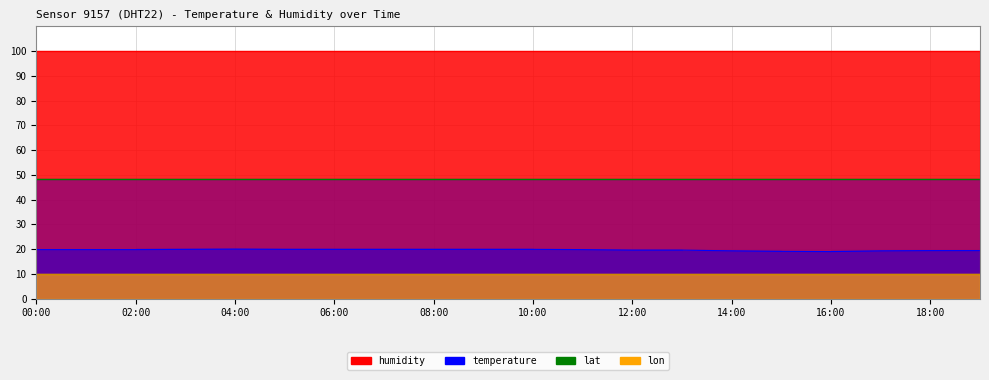

Does the chart have visible grid lines?

Yes